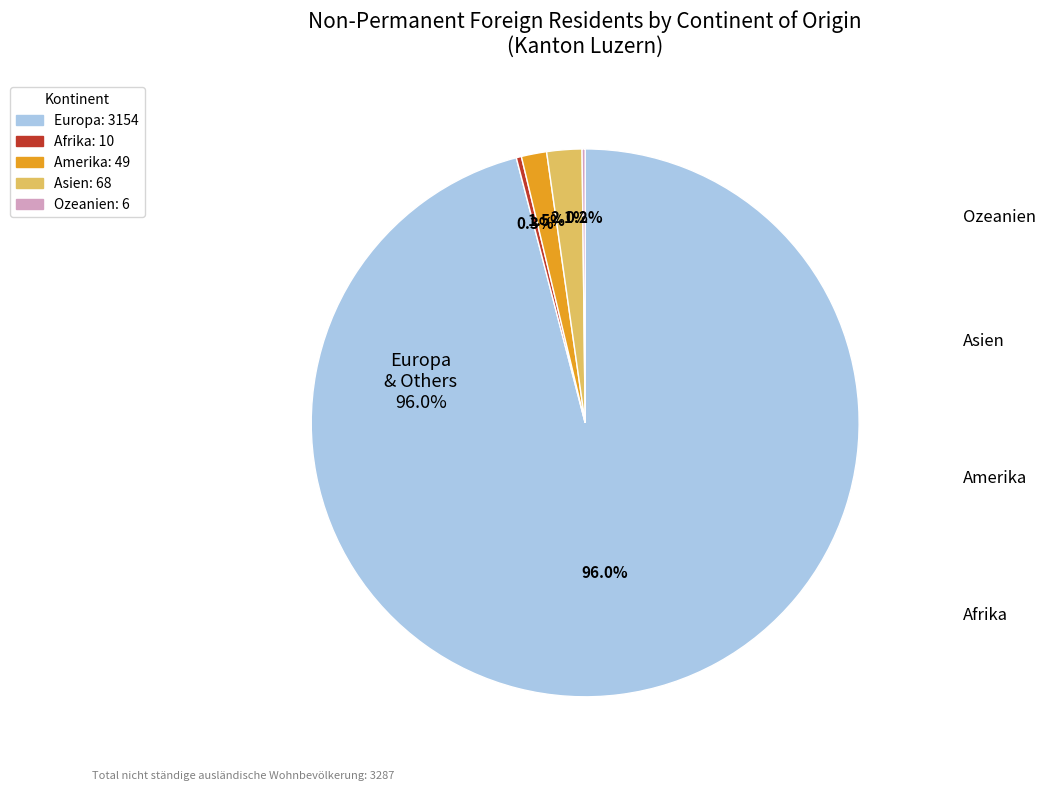

Is there any slice that represents more than half of the pie?

Yes